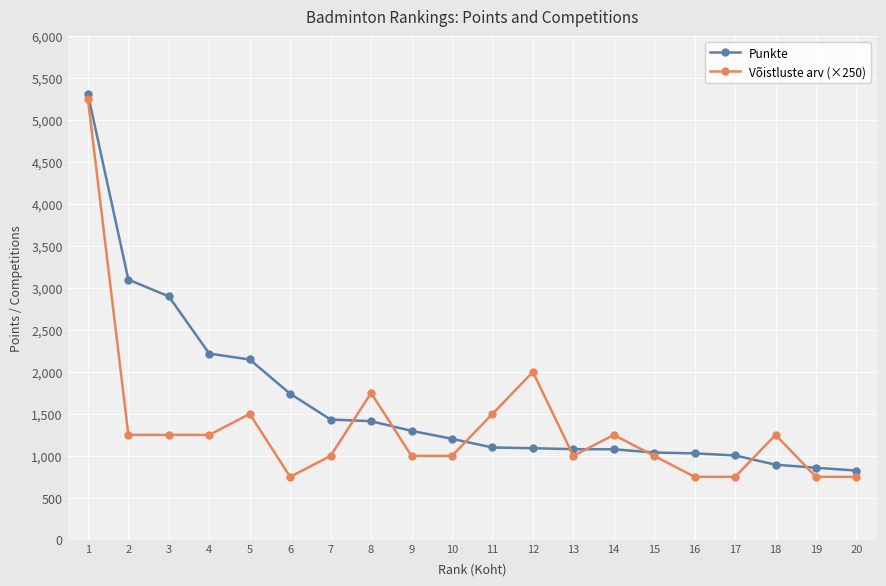

At which label does Võistluste arv (×250) first exceed 1250?

1